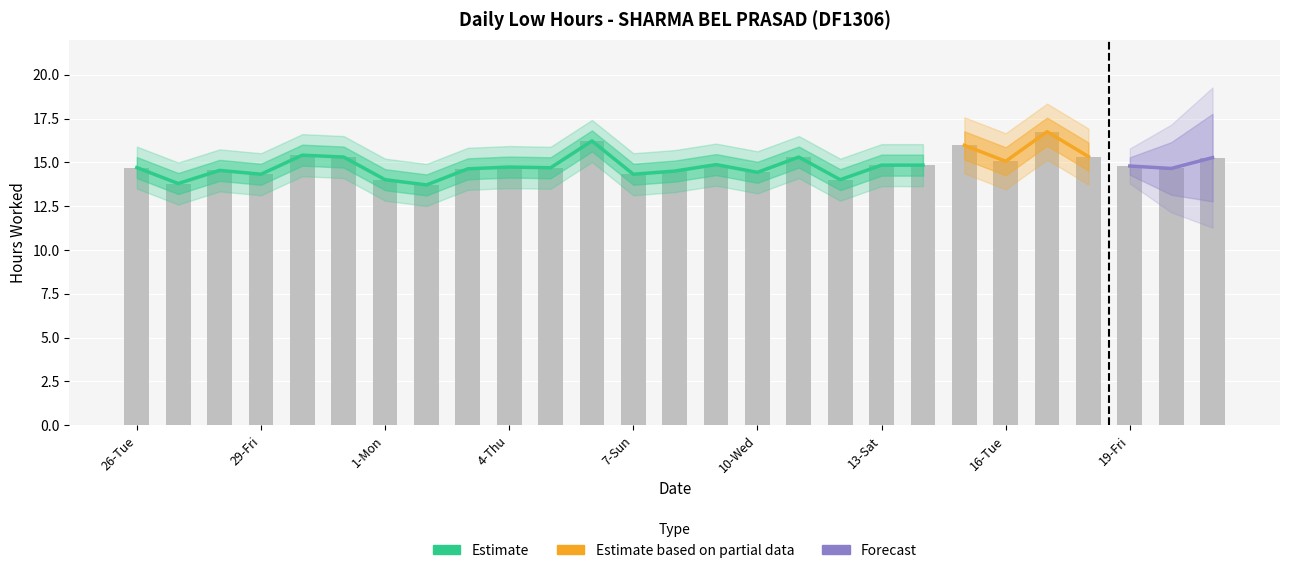

Are the bars horizontal?

No